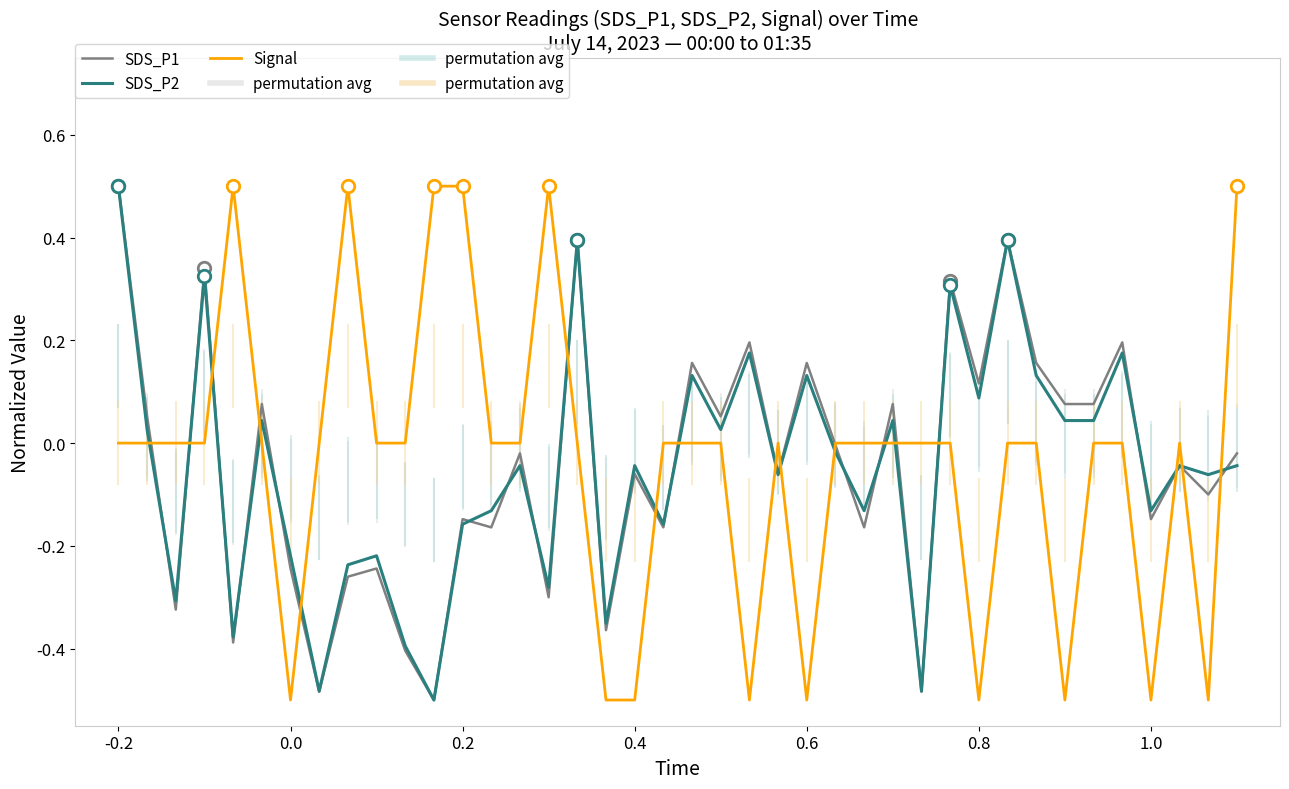

What is the maximum value for SDS_P1?

0.5